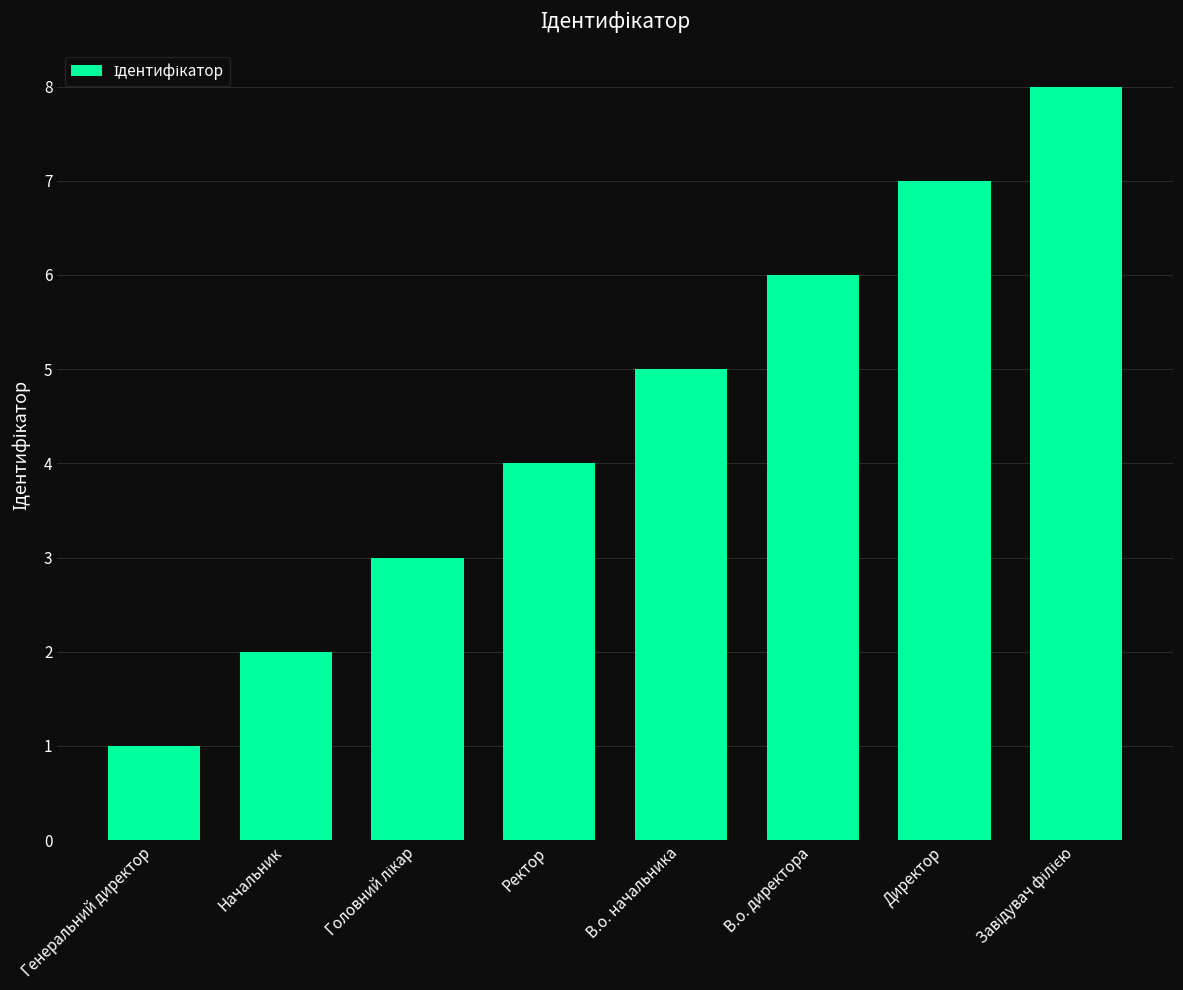

True or false: the data shows 6 at В.о. директора.

True